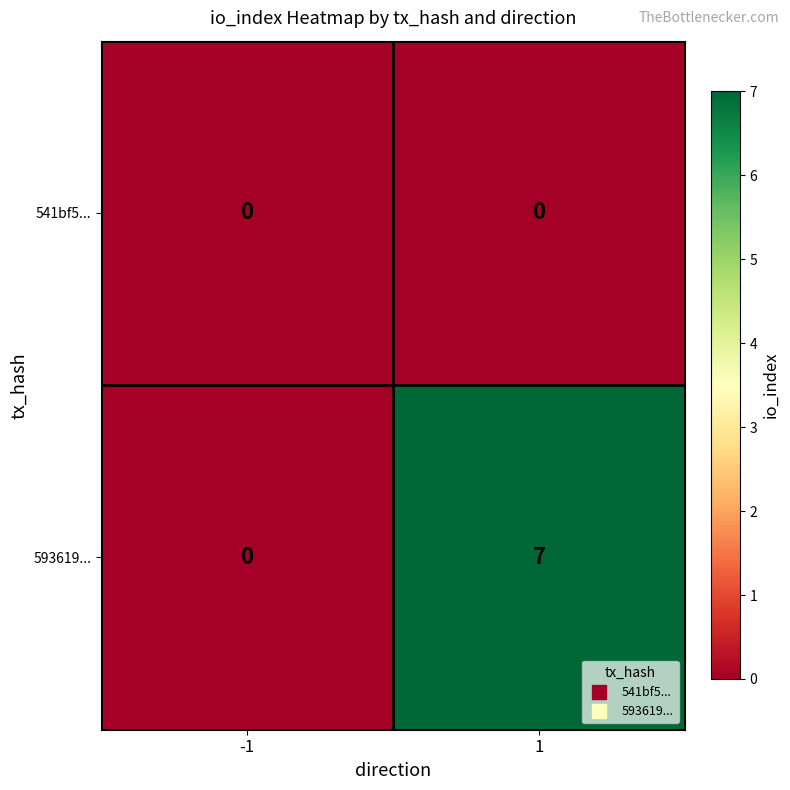

What is the total value across all series at 1?

7